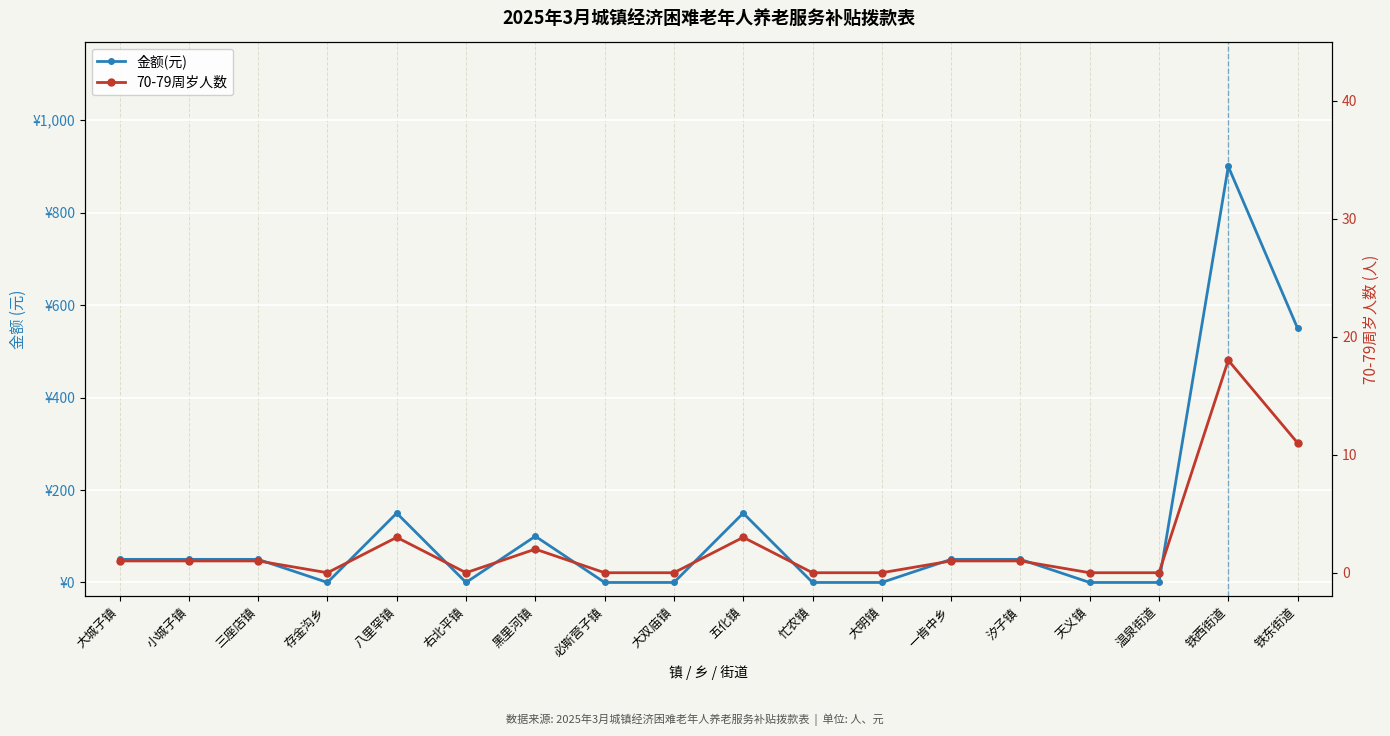

Is this an area chart (filled region under the line)?

No